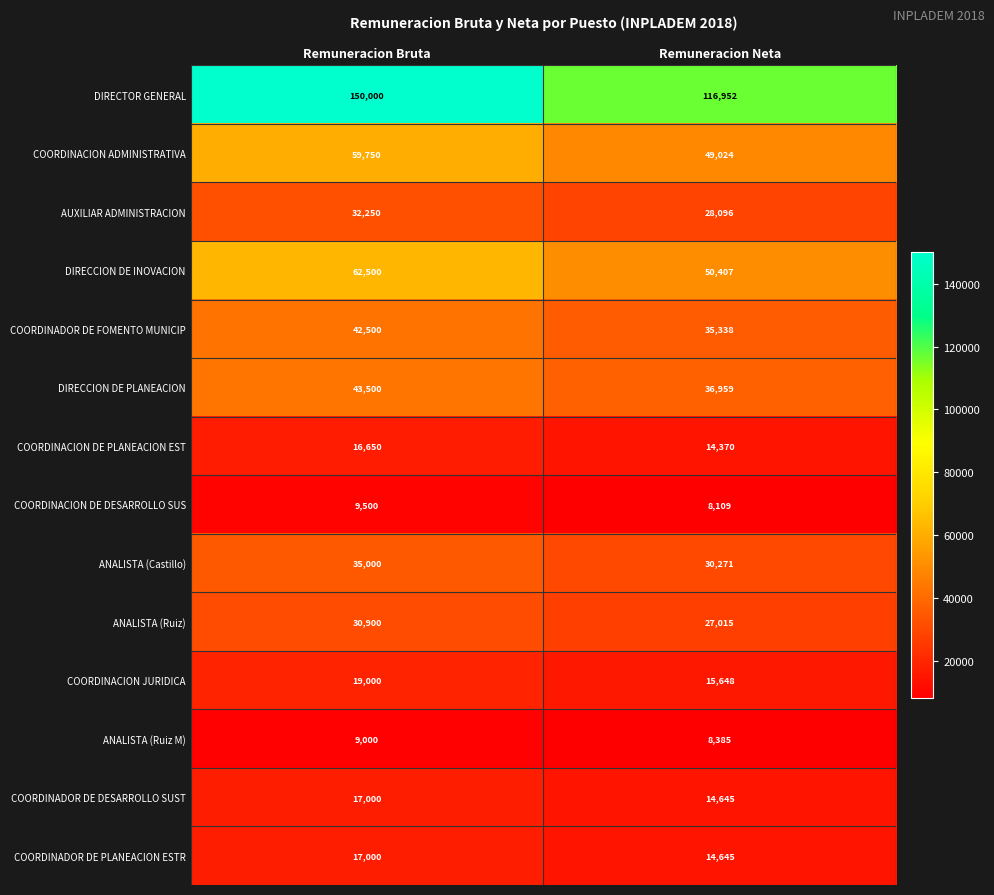

Is it true that DIRECTOR GENERAL equals 51291 at Remuneracion Neta?

False